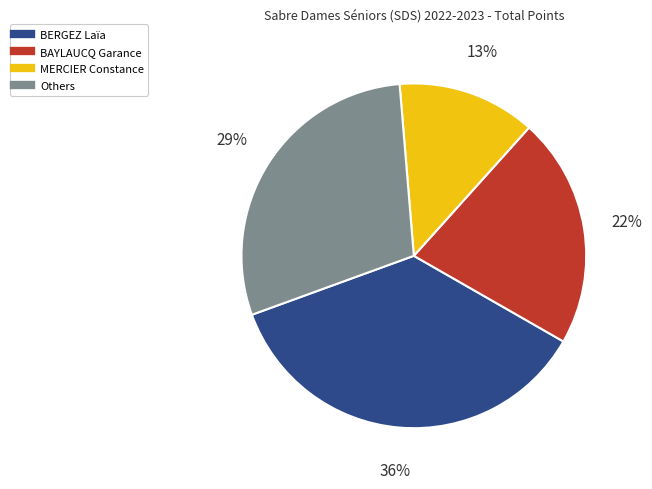

Is there a majority slice in this chart?

No